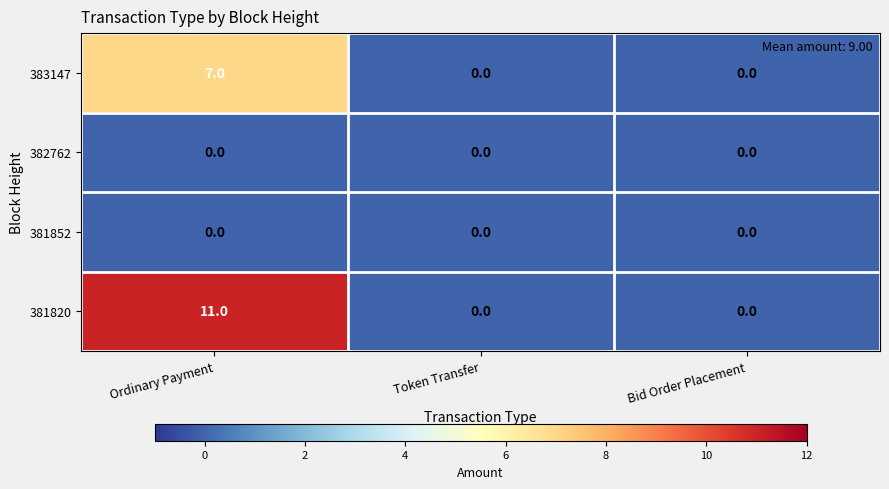

The 381820 series shows 0 at Token Transfer. True or false?

True